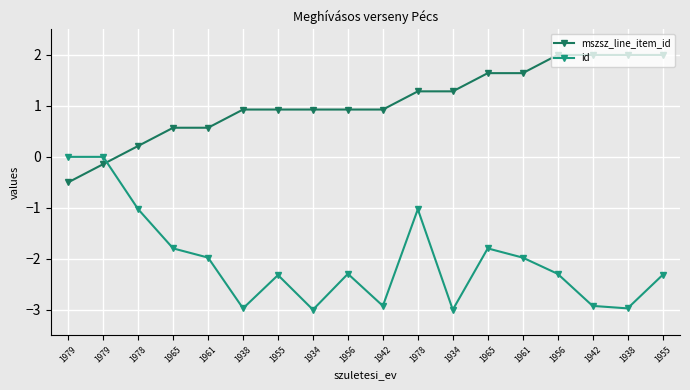

What are all the series names shown in the legend?

mszsz_line_item_id, id